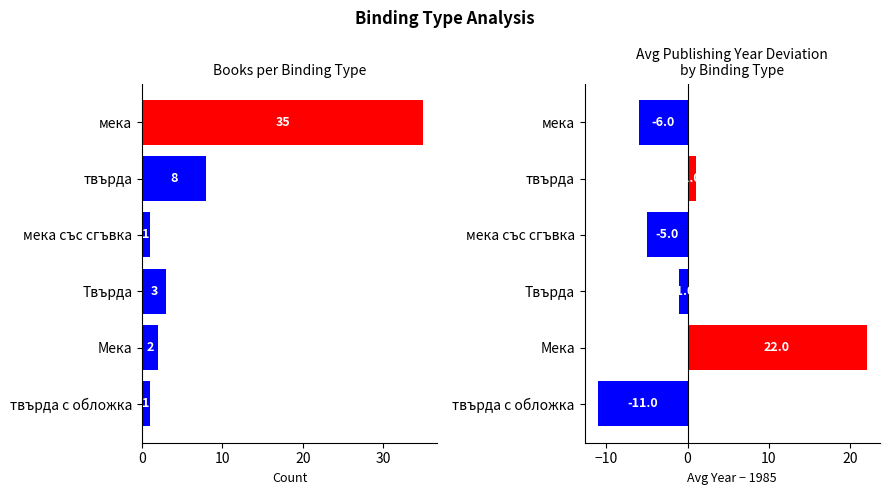

What are all the series names shown in the legend?

Count, Year deviation